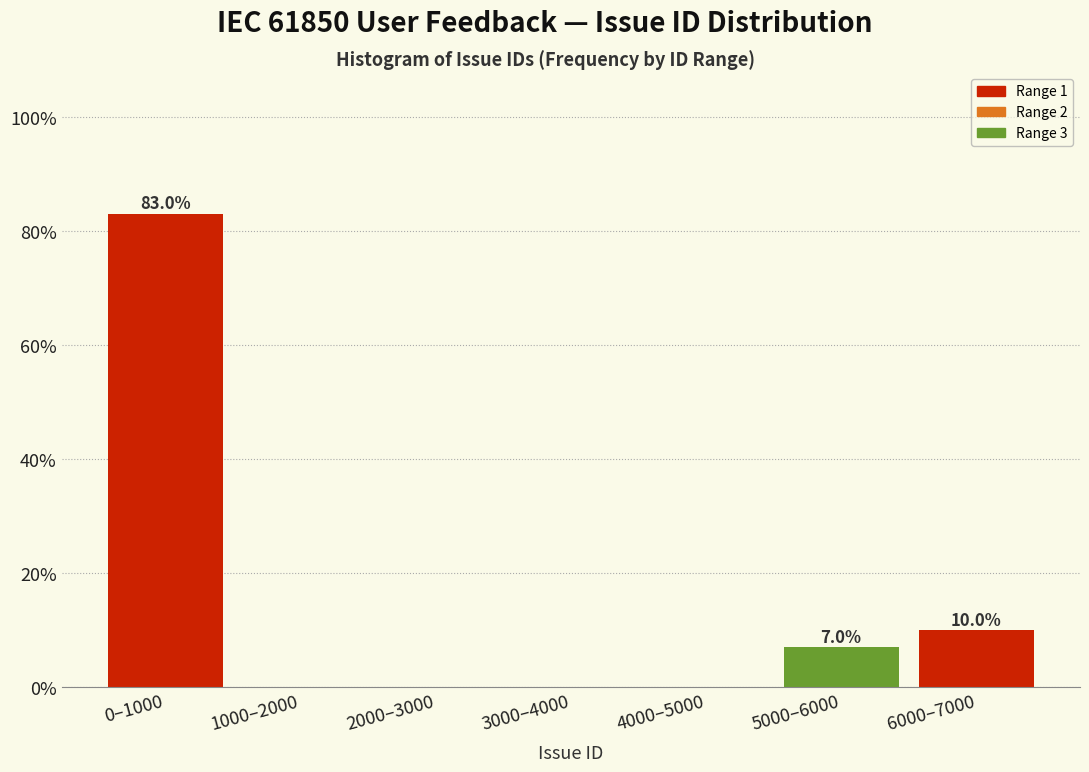

Reading left to right, transcribe all the data shown in this chart.

0–1000=83.0	1000–2000=0.0	2000–3000=0.0	3000–4000=0.0	4000–5000=0.0	5000–6000=7.0	6000–7000=10.0